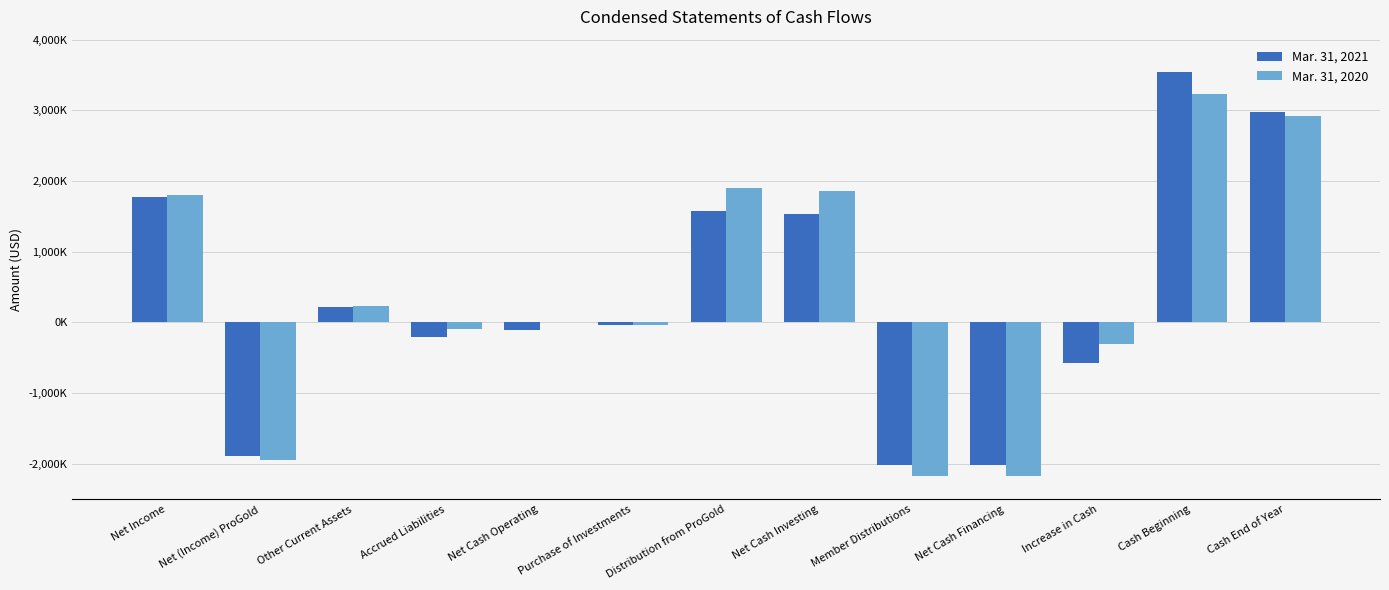

What are all the series names shown in the legend?

Mar. 31, 2021, Mar. 31, 2020